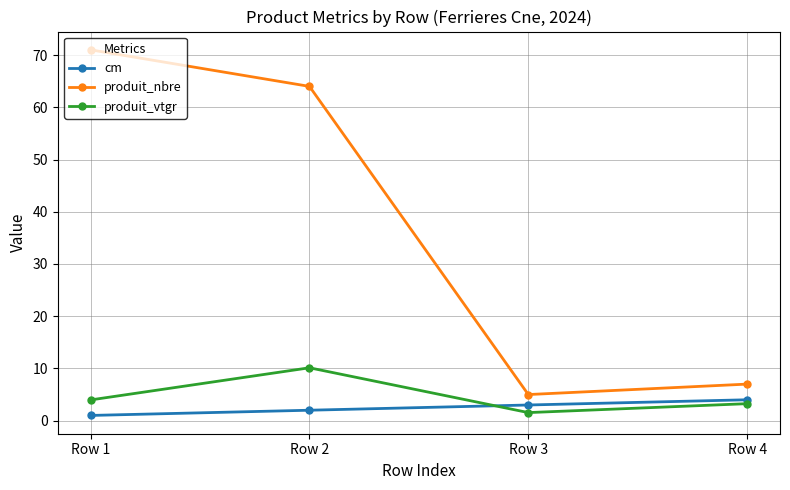

How many data points in cm are less than 3?

2